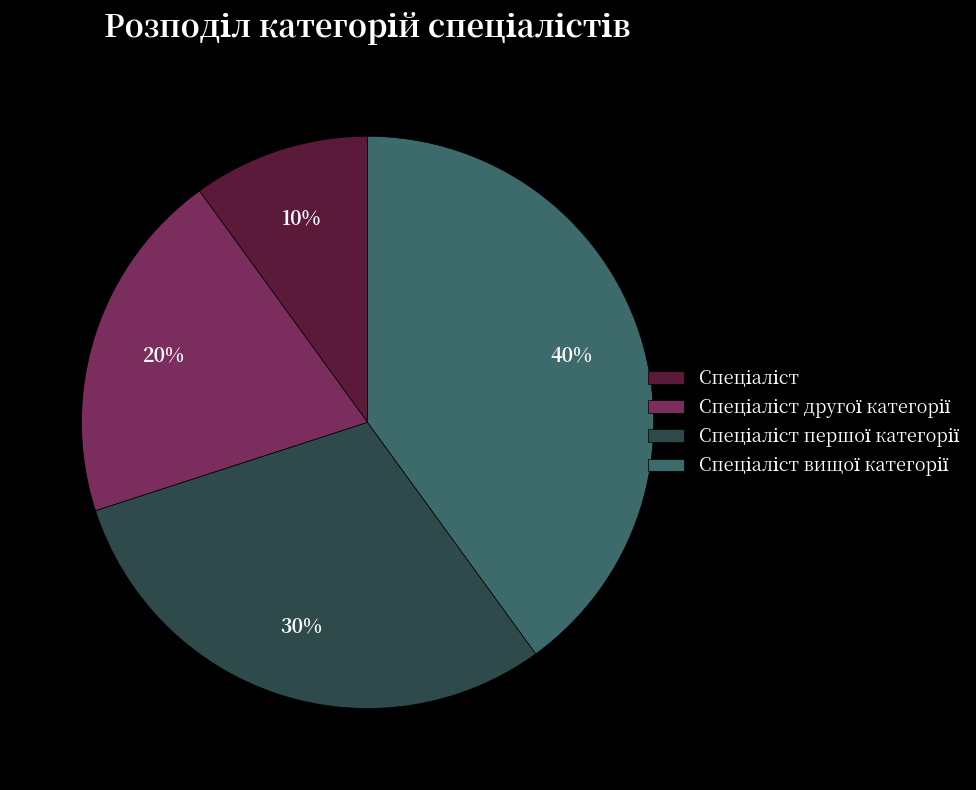

To the nearest percent, what is the difference between the largest and smallest slice percentages?

30%